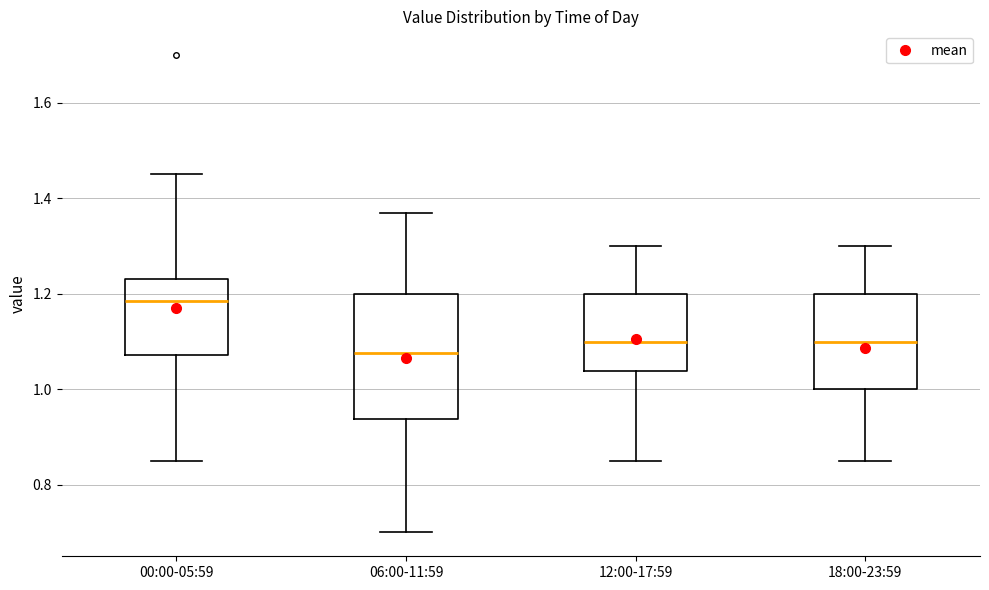

Where does the lower whisker of the box for 00:00-05:59 end on the y-axis? The values are not printed on the chart, so give them approximately, as read against the axis.

0.86